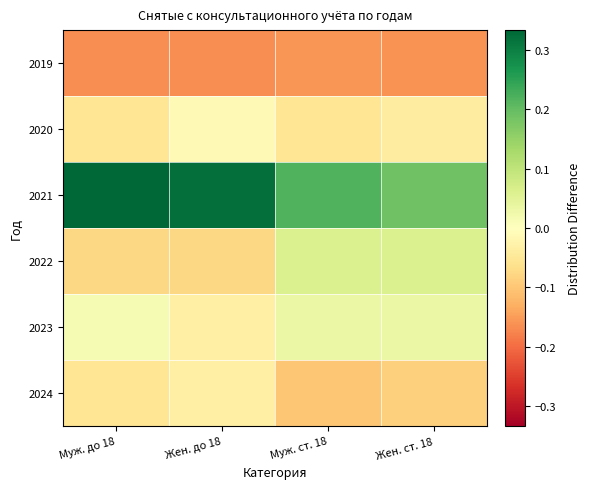

Reading left to right, transcribe all the data shown in this chart.

2019: Муж. до 18=-0.2	Жен. до 18=-0.2	Муж. ст. 18=-0.2	Жен. ст. 18=-0.2
2020: Муж. до 18=-0.1	Жен. до 18=-0.0	Муж. ст. 18=-0.1	Жен. ст. 18=-0.0
2021: Муж. до 18=0.3	Жен. до 18=0.3	Муж. ст. 18=0.2	Жен. ст. 18=0.2
2022: Муж. до 18=-0.1	Жен. до 18=-0.1	Муж. ст. 18=0.1	Жен. ст. 18=0.1
2023: Муж. до 18=0.0	Жен. до 18=-0.0	Муж. ст. 18=0.0	Жен. ст. 18=0.0
2024: Муж. до 18=-0.1	Жен. до 18=-0.0	Муж. ст. 18=-0.1	Жен. ст. 18=-0.1